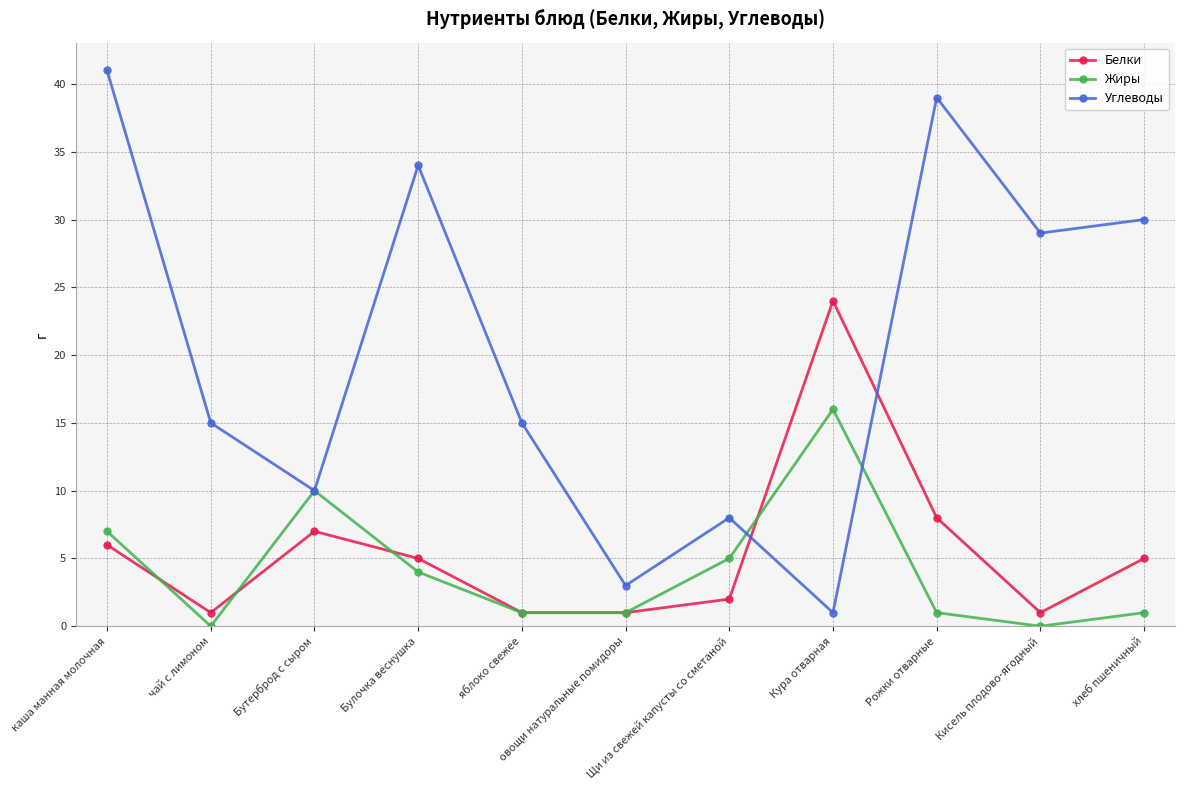

How many times do Белки and Углеводы cross each other?

2